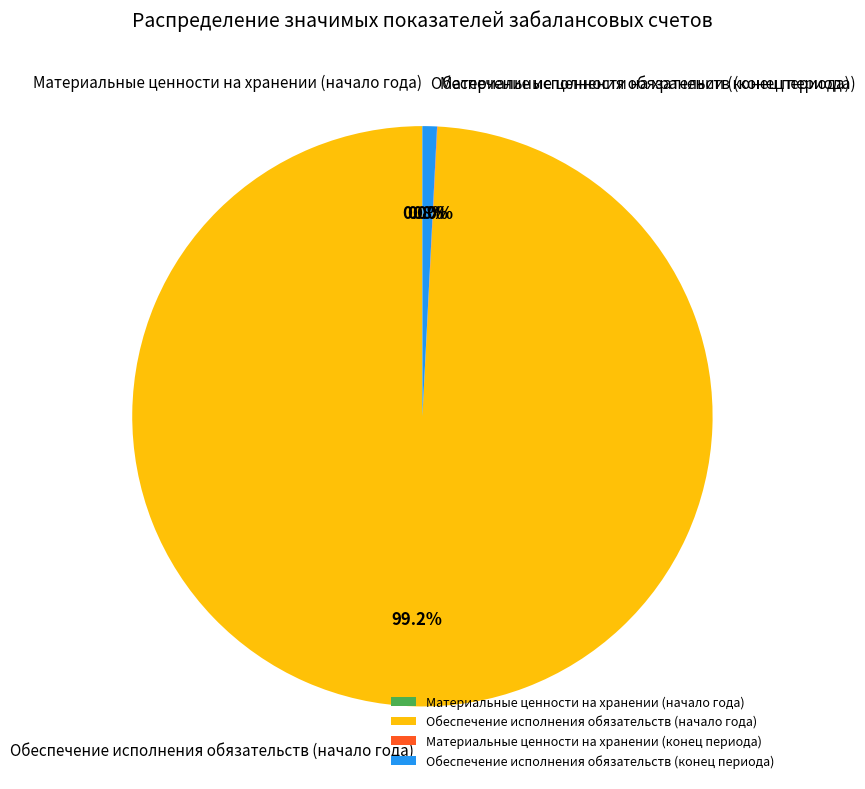

Which slice is the largest?

Обеспечение исполнения обязательств (начало года)